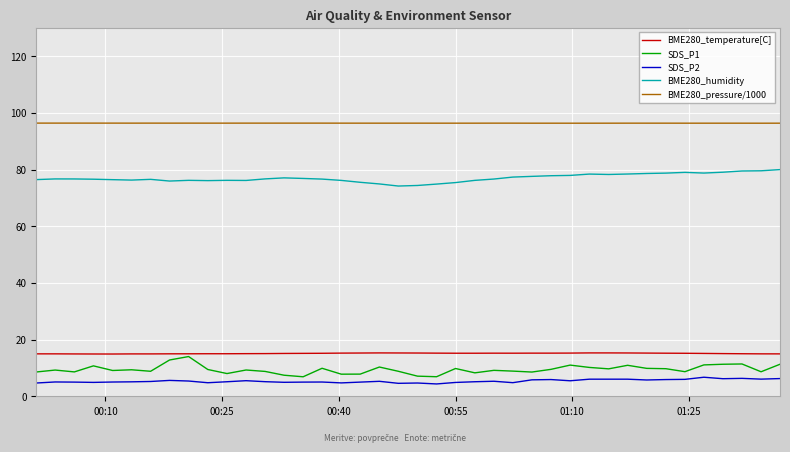

What is the maximum value shown in the chart?

96.4